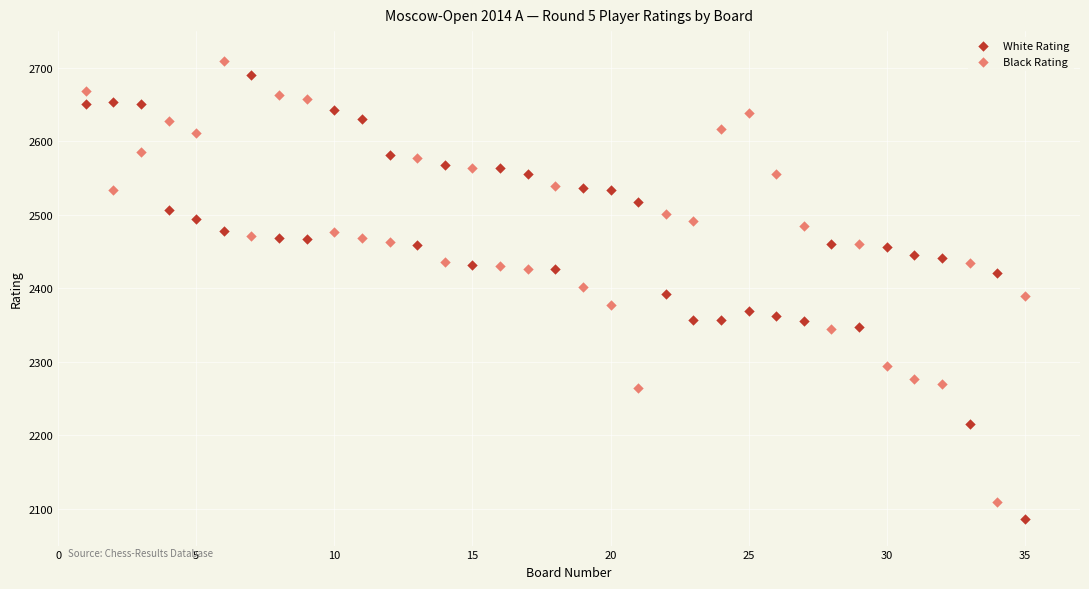

Which series reaches the minimum Y coordinate?

White Rating